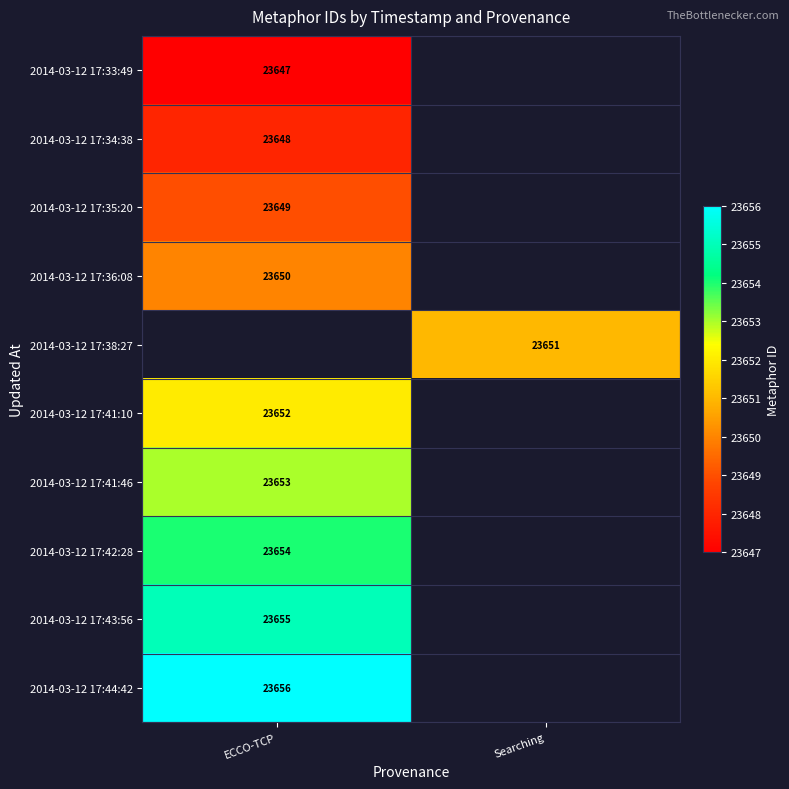

The 2014-03-12 17:35:20 series shows 31630 at ECCO-TCP. True or false?

False